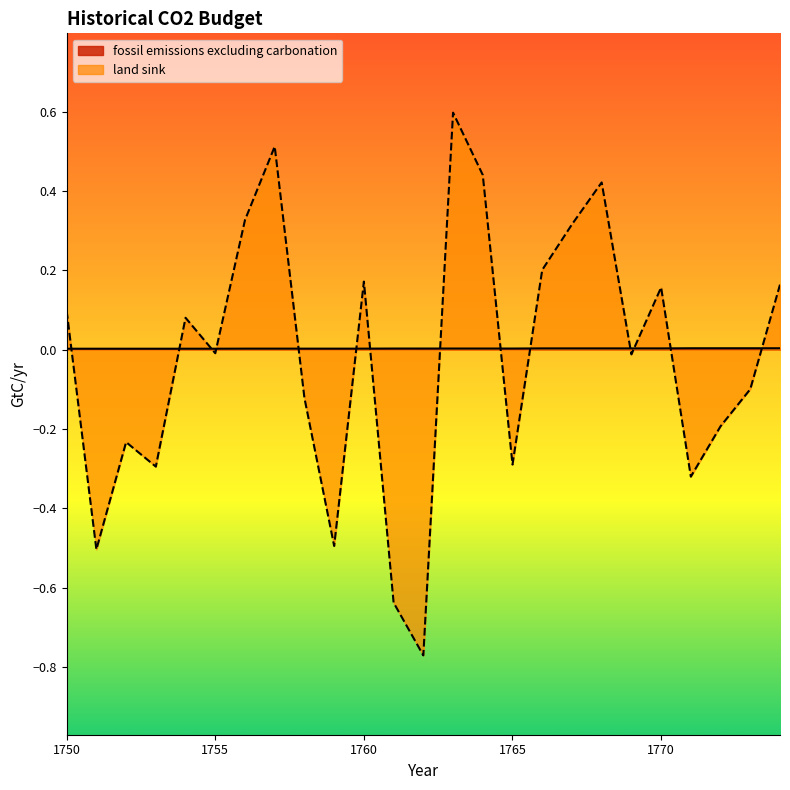

Between 1750 and 1761, which series saw the biggest shift?

land sink